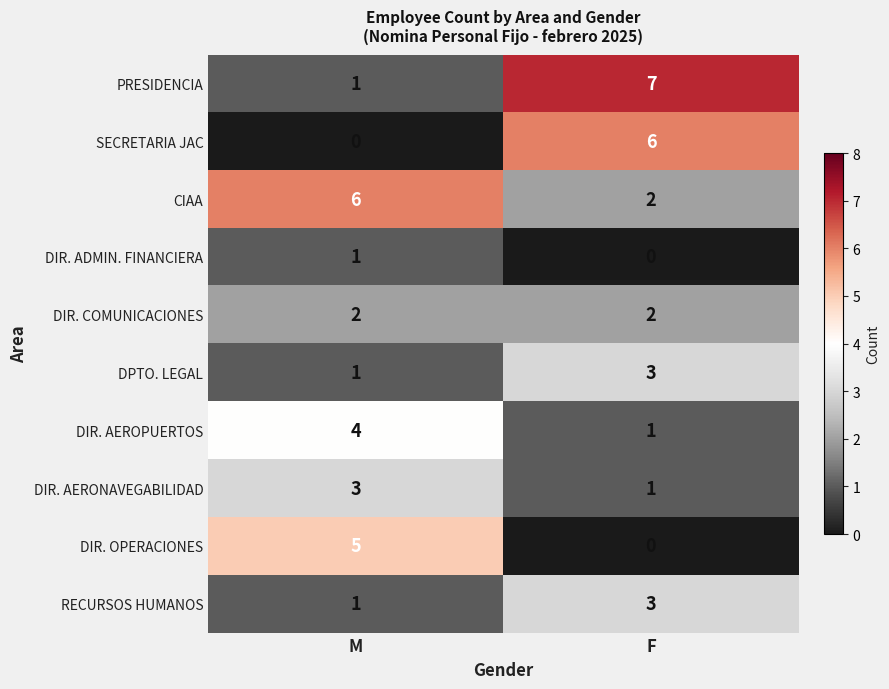

List the labels in order of DIR. ADMIN. FINANCIERA value, largest first.

M, F